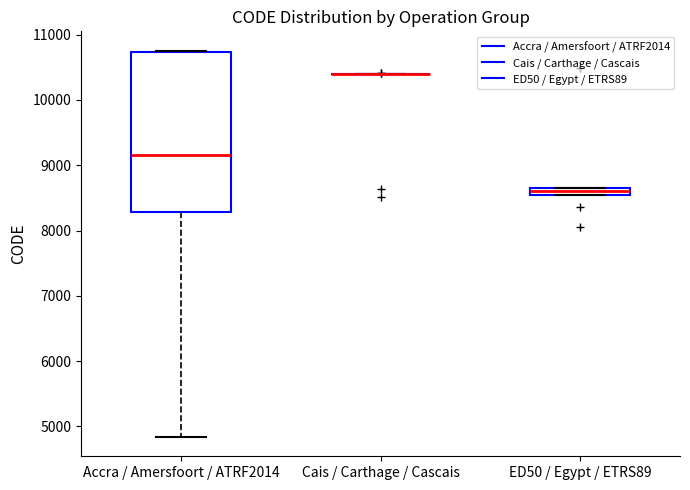

Which box is the tallest, from its lower edge to its upper edge?

Accra / Amersfoort / ATRF2014